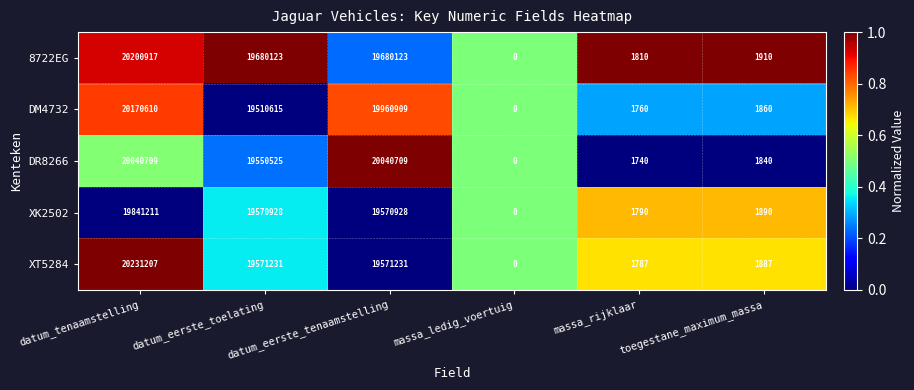

What is the approximate value of DR8266 at toegestane_maximum_massa?

1840